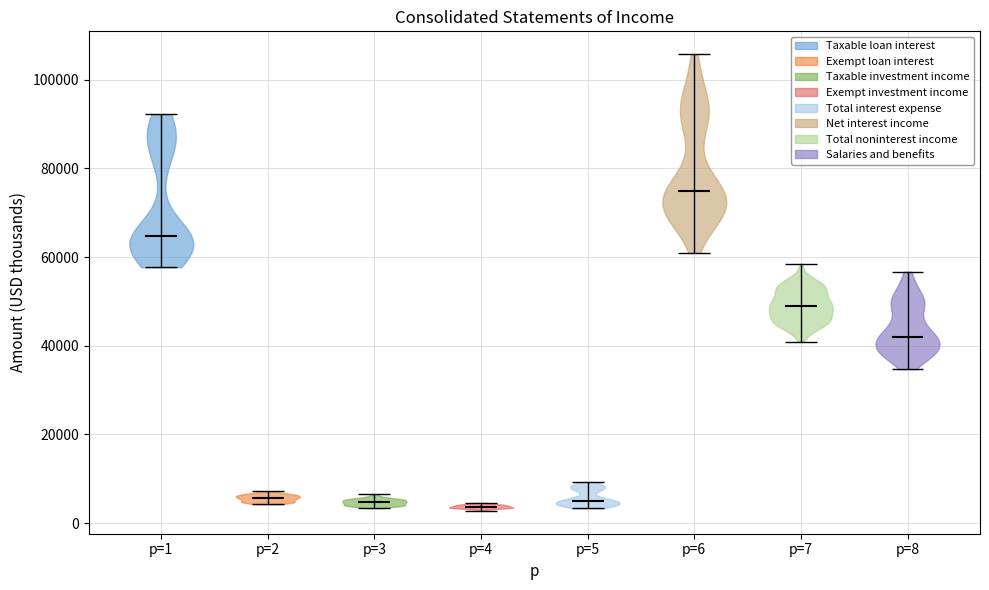

Reading left to right, read every violin against the y-axis: where its median line is, and the lowest and highest points it reaches. The values are not printed on the chart, so give them approximately, as read against the axis.

p=1: median line 64000, lowest point 58000, highest point 92000
p=2: median line 6000, lowest point 4000, highest point 8000
p=3: median line 4000, lowest point 4000, highest point 6000
p=4: median line 4000, lowest point 2000, highest point 4000
p=5: median line 6000, lowest point 4000, highest point 10000
p=6: median line 74000, lowest point 60000, highest point 106000
p=7: median line 48000, lowest point 40000, highest point 58000
p=8: median line 42000, lowest point 34000, highest point 56000